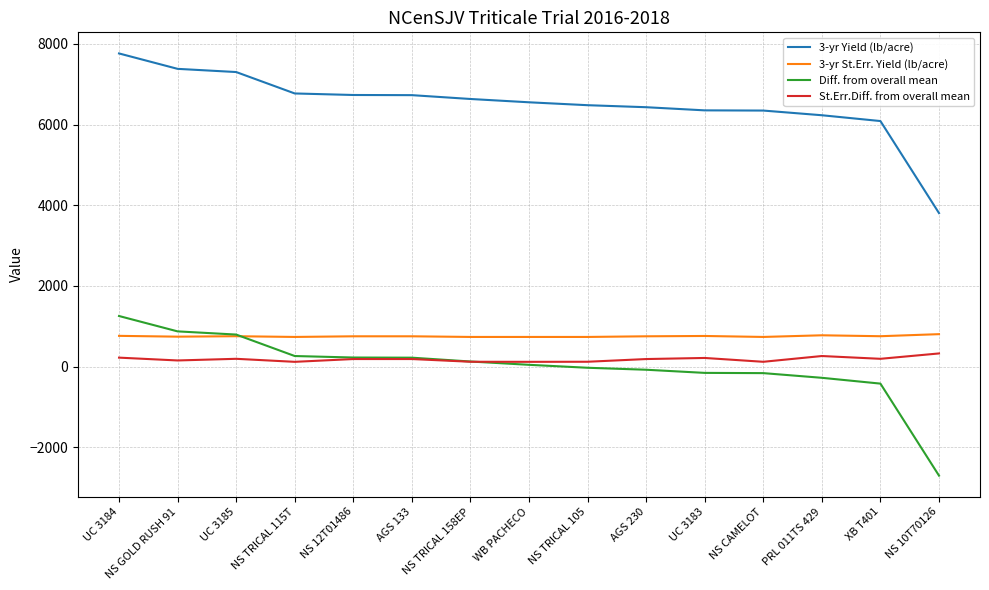

Is it true that 3-yr St.Err. Yield (lb/acre) equals 1345 at PRL 011TS 429?

False